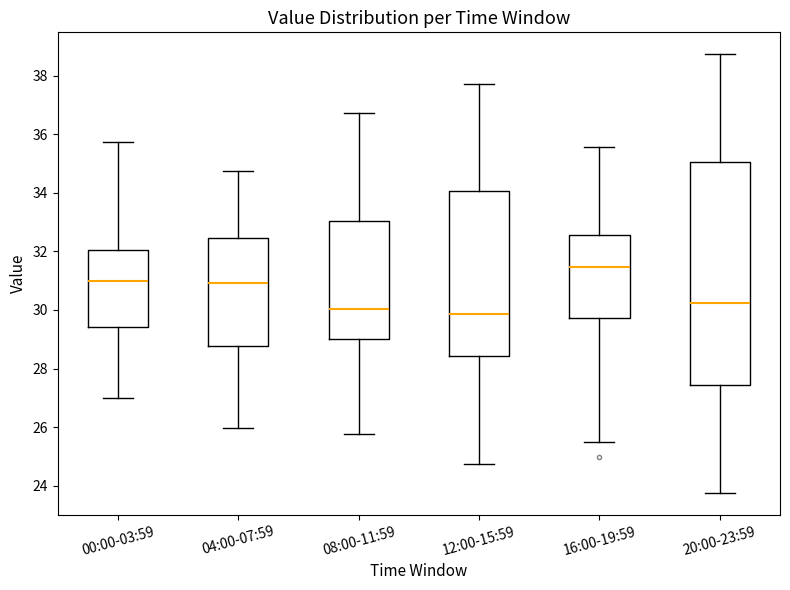

Reading left to right, read every box against the y-axis: the position of its median line, the range the box covers, and the ends of its whiskers. The values are not printed on the chart, so give them approximately, as read against the axis.

00:00-03:59: median 31.0, box 29.4 to 32.0, whiskers 27.0 to 35.8
04:00-07:59: median 31.0, box 28.8 to 32.4, whiskers 26.0 to 34.8
08:00-11:59: median 30.0, box 29.0 to 33.0, whiskers 25.8 to 36.8
12:00-15:59: median 29.8, box 28.4 to 34.0, whiskers 24.8 to 37.8
16:00-19:59: median 31.4, box 29.8 to 32.6, whiskers 25.6 to 35.6
20:00-23:59: median 30.2, box 27.4 to 35.0, whiskers 23.8 to 38.8